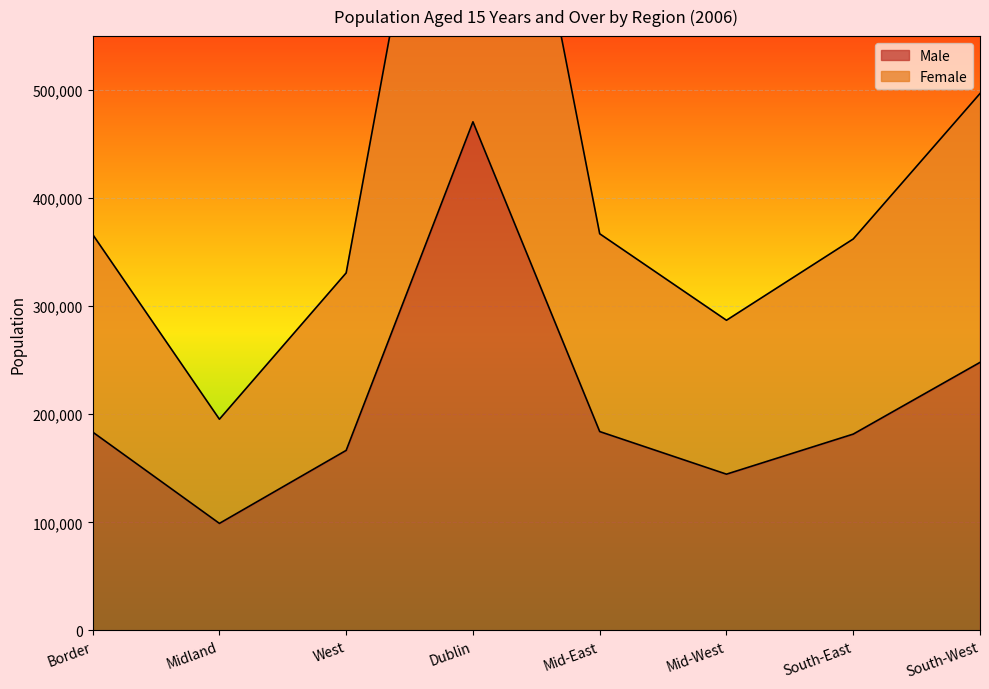

Count the number of data series in this chart.

2